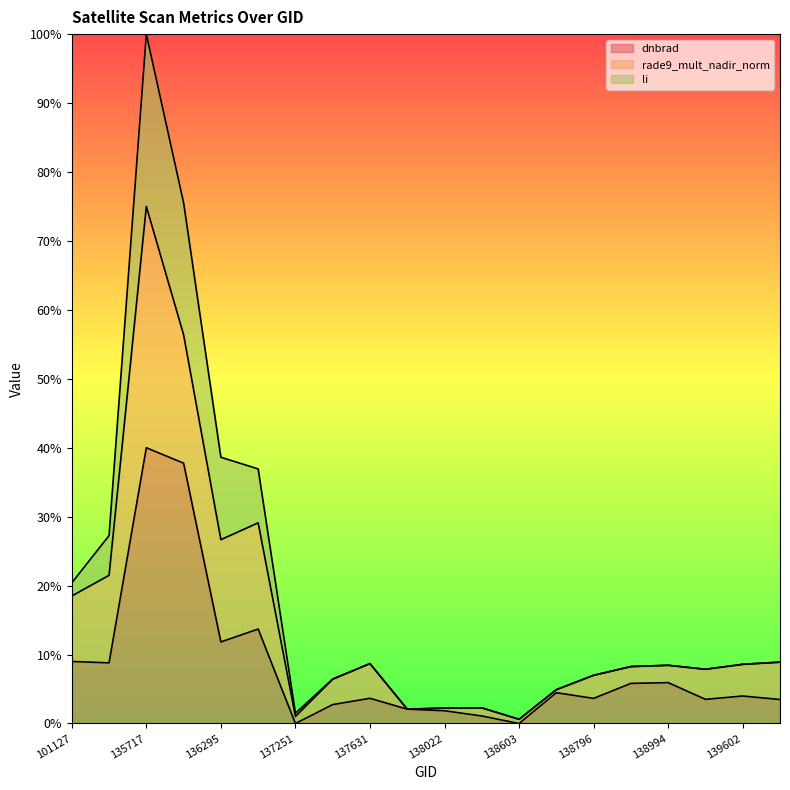

Between 136480 and 139009, which series saw the biggest shift?

li